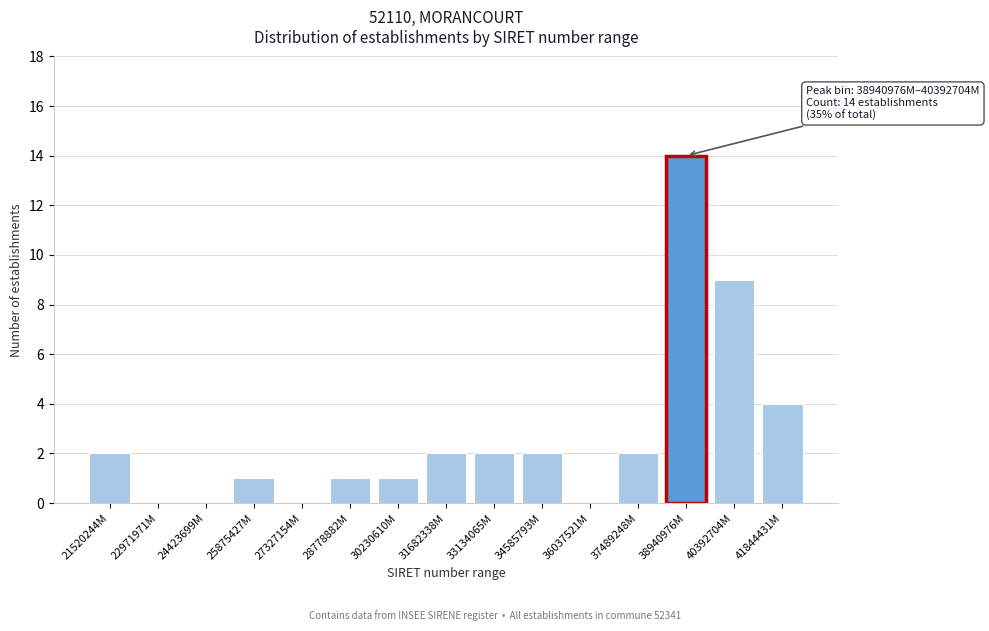

Reading right to left, transcribe all the data shown in this chart.

41844431M=4	40392704M=9	38940976M=14	37489248M=2	36037521M=0	34585793M=2	33134065M=2	31682338M=2	30230610M=1	28778882M=1	27327154M=0	25875427M=1	24423699M=0	22971971M=0	21520244M=2